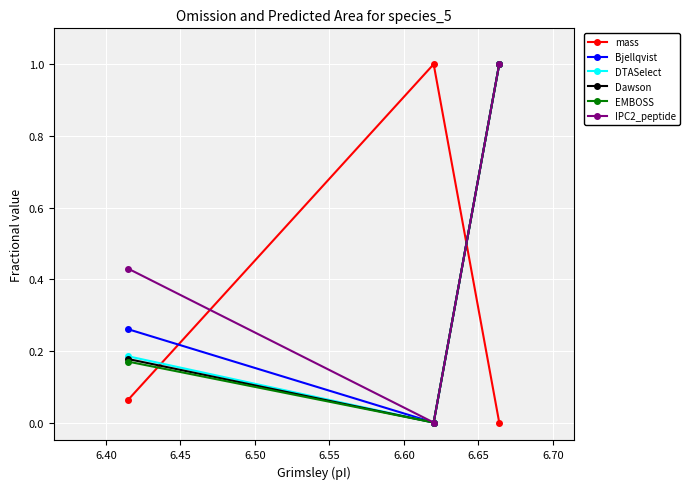

Which series has the largest total across all categories?

IPC2_peptide